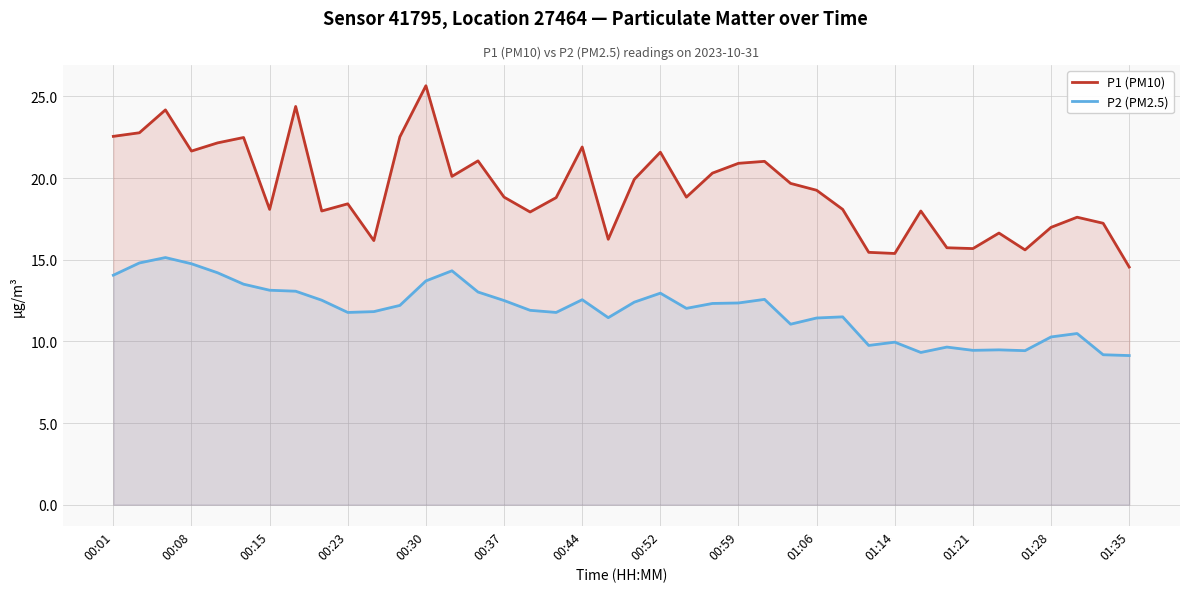

What is the difference between the P1 (PM10) values at 00:23 and 01:21?

2.7